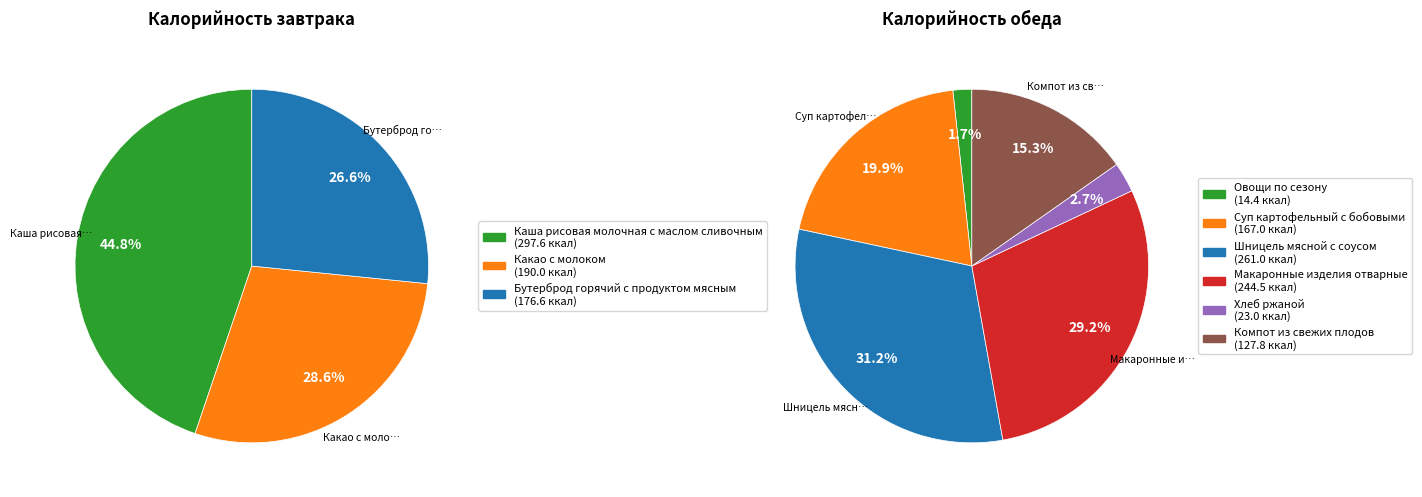

How many segments does this pie chart have?

9